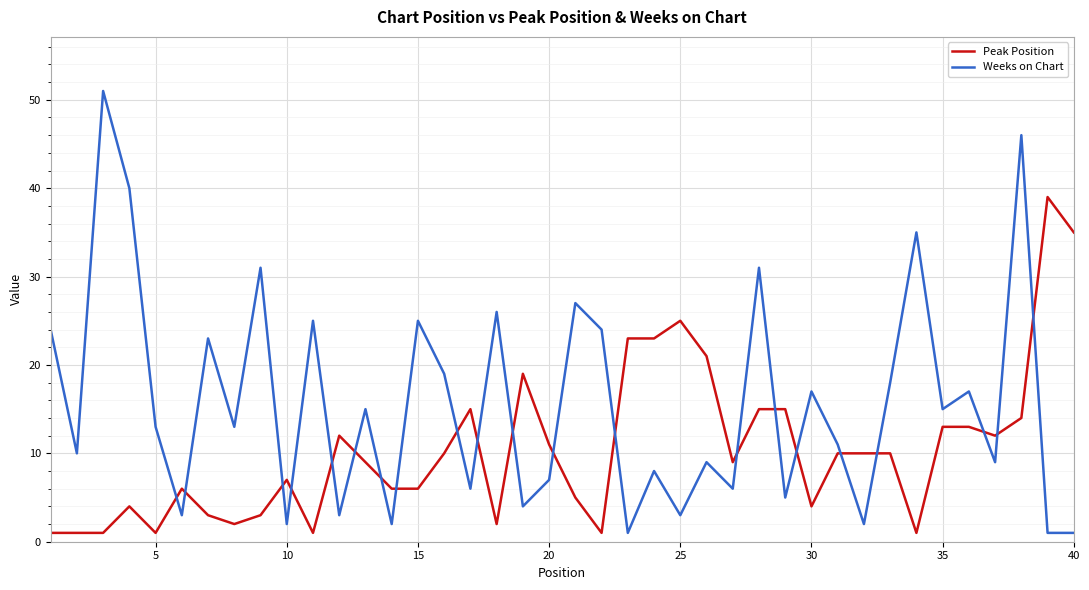

Which series has the largest range (max minus min)?

Weeks on Chart